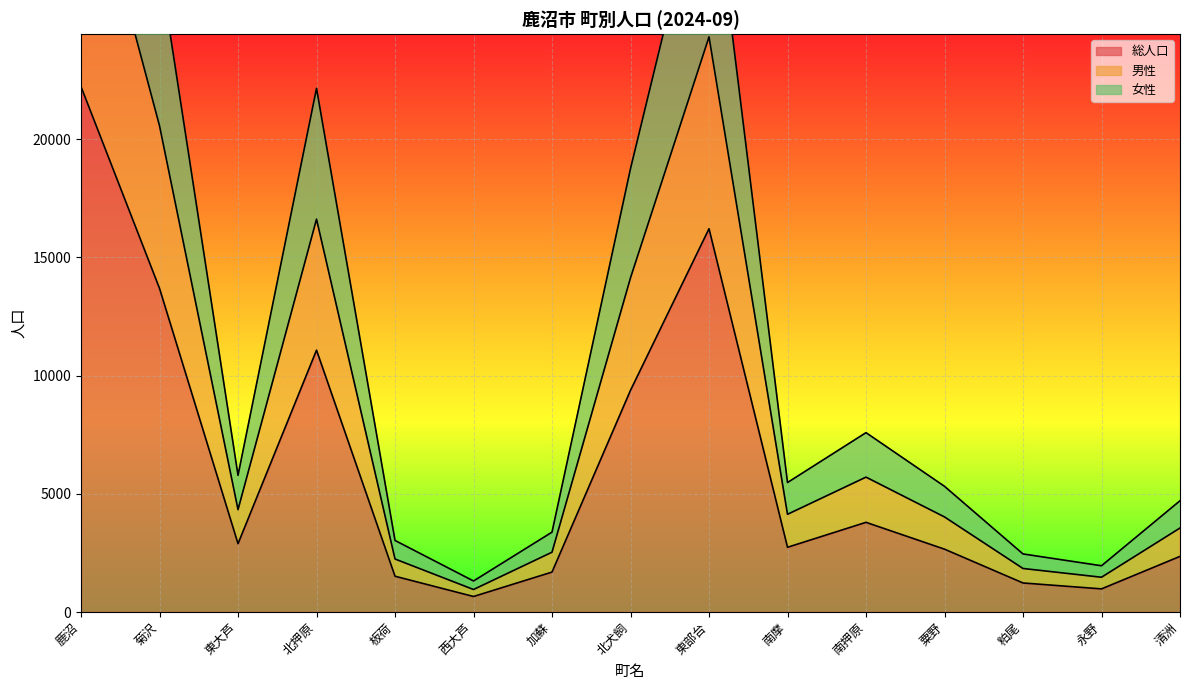

What is the difference between the 総人口 values at 永野 and 北犬飼?

8400